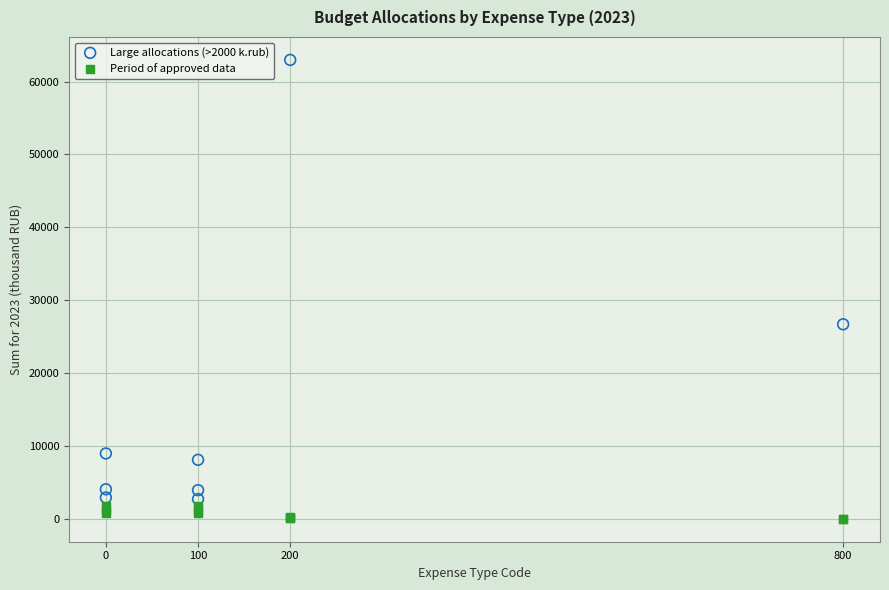

Which series has the largest Y range (max minus min)?

Large allocations (>2000 k.rub)